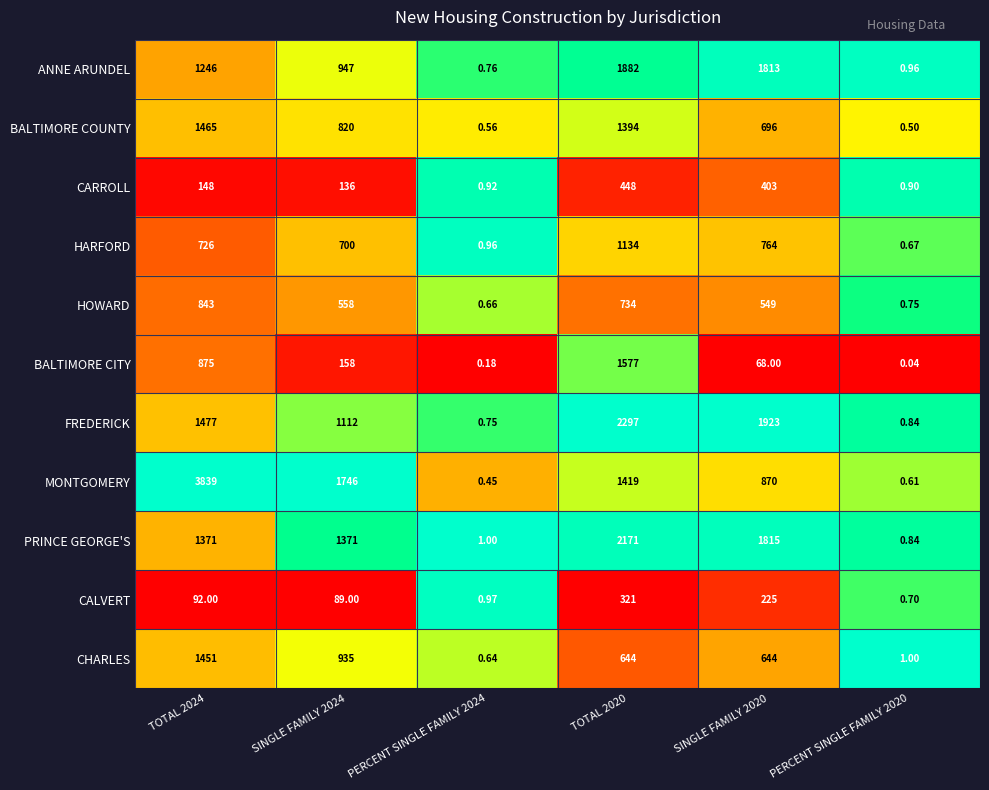

Which series has the largest range (max minus min)?

MONTGOMERY